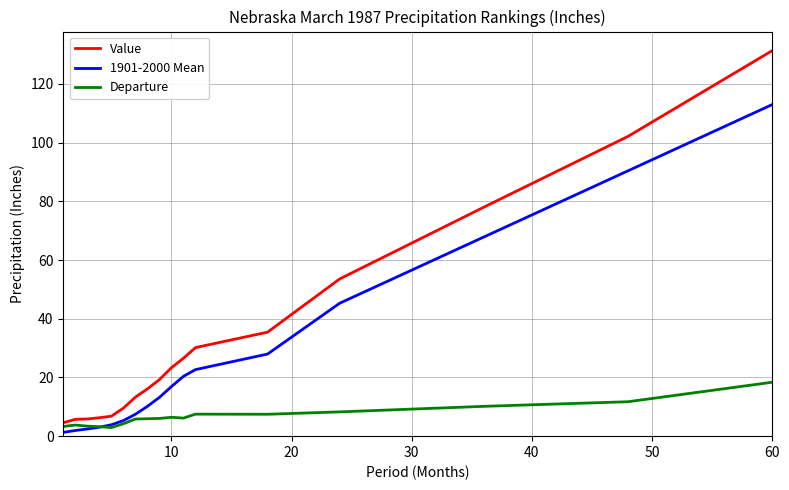

How many categories are shown in the chart?

17